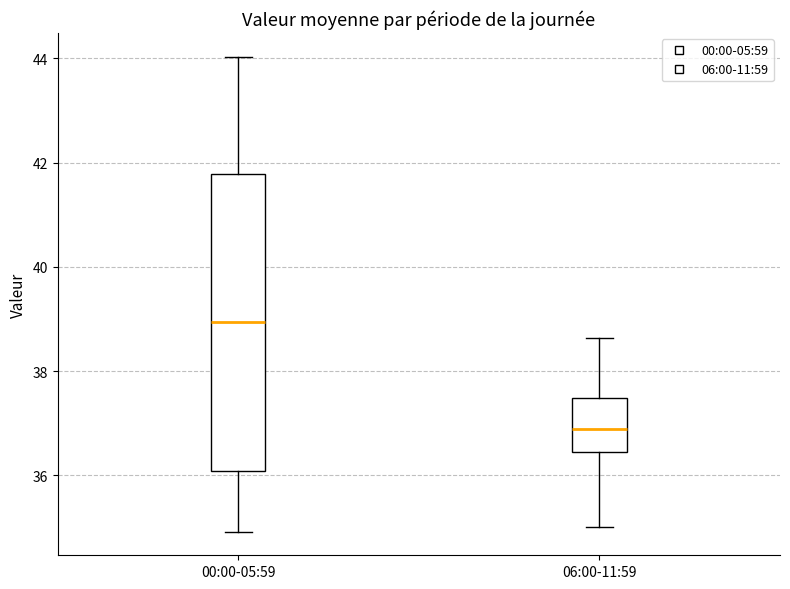

Which box is the tallest, from its lower edge to its upper edge?

00:00-05:59